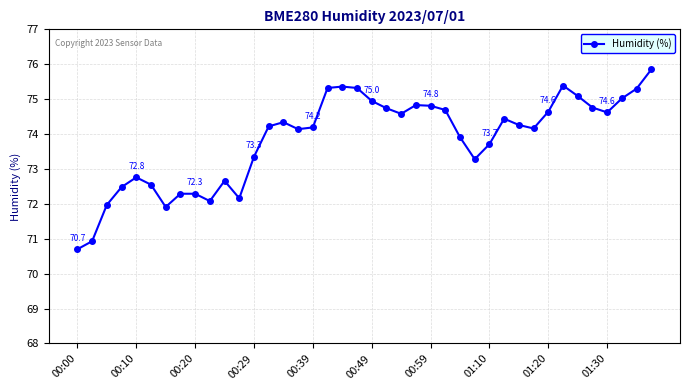

What is the value of the 36th point from the left?

74.8